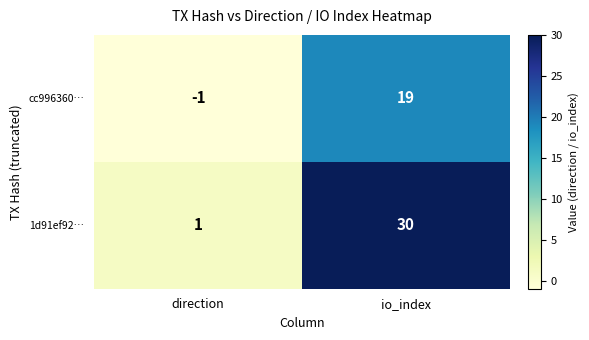

Where is 1d91ef92… nearest to the value 15?

direction